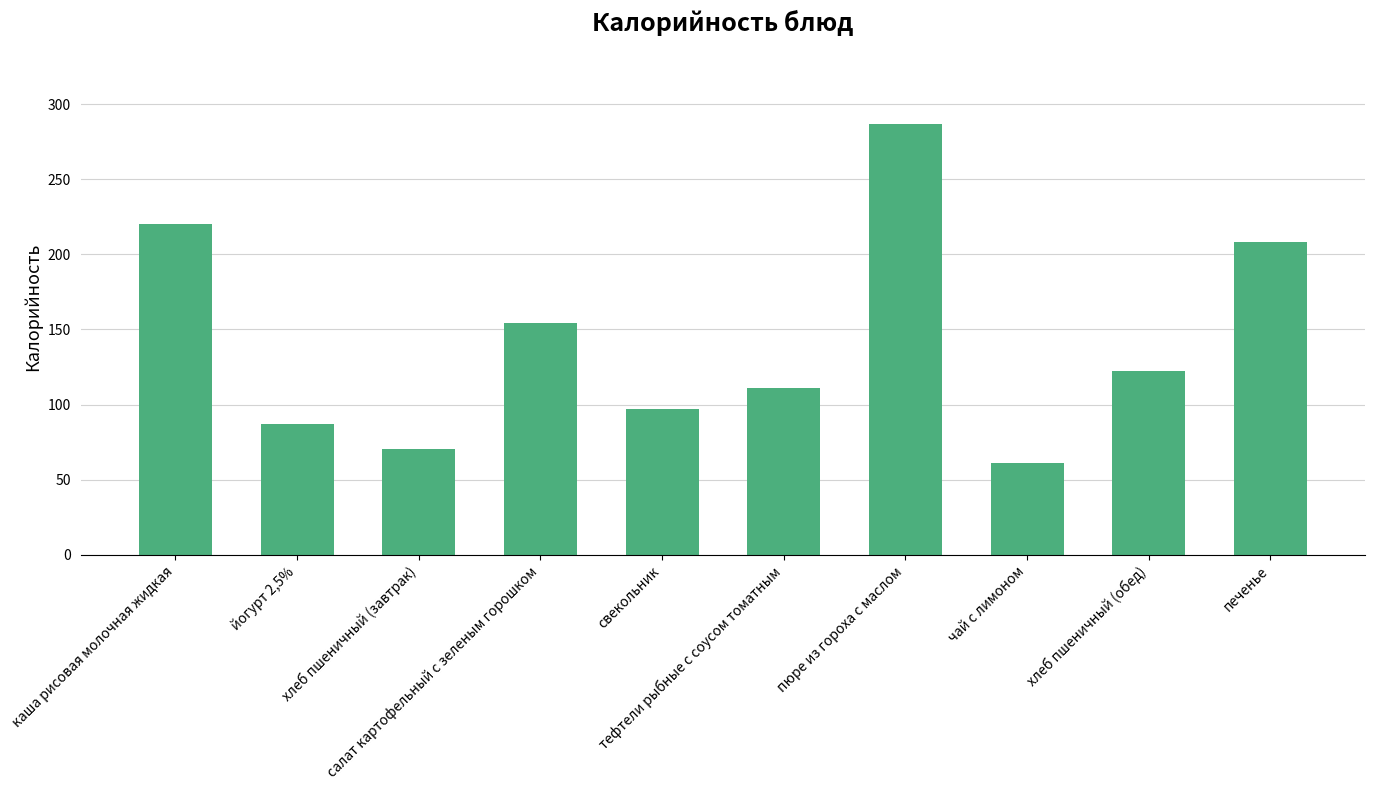

Reading left to right, transcribe all the data shown in this chart.

220.4	87.0	70.5	154.0	97.0	111.0	287.0	61.0	122.7	208.5